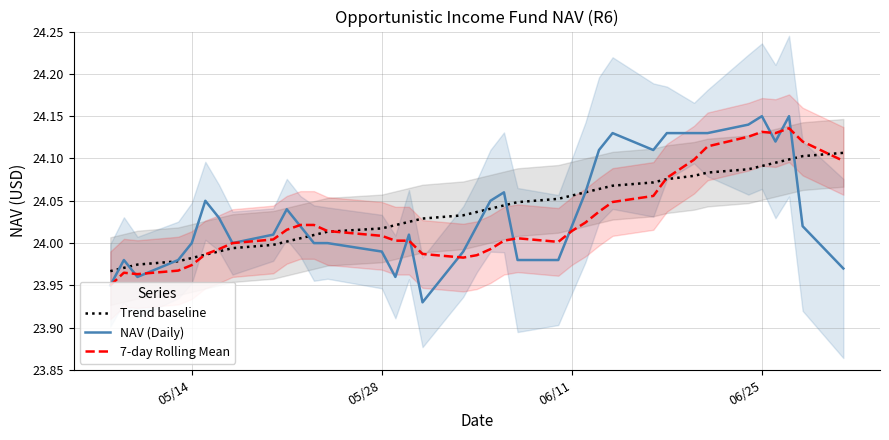

How many lines are shown in the chart?

3